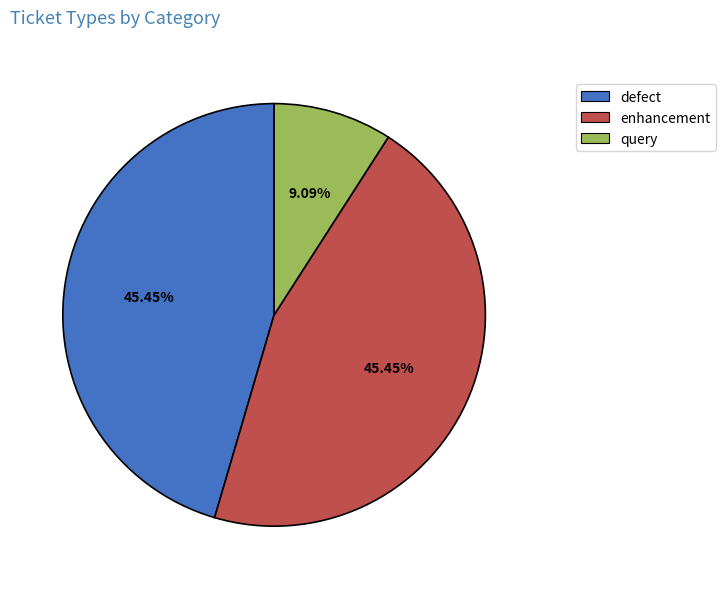

Approximately how many times larger is the value at enhancement compared to defect?

1.0